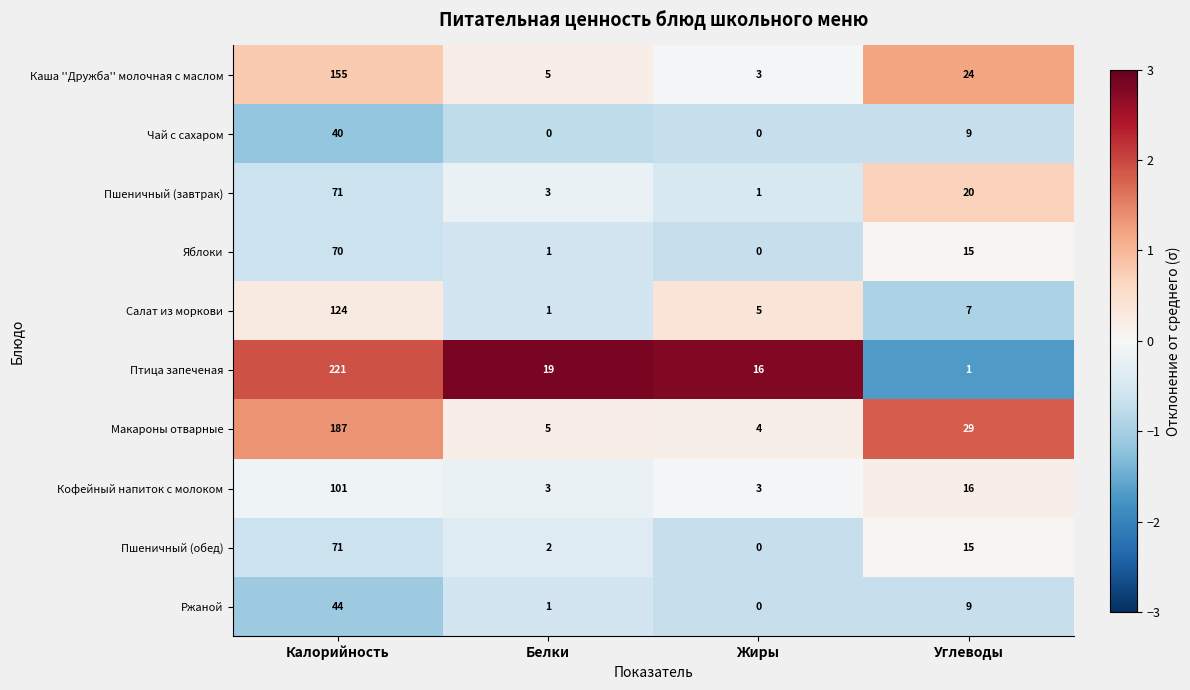

The Каша ''Дружба'' молочная с маслом series shows 5 at Жиры. True or false?

False